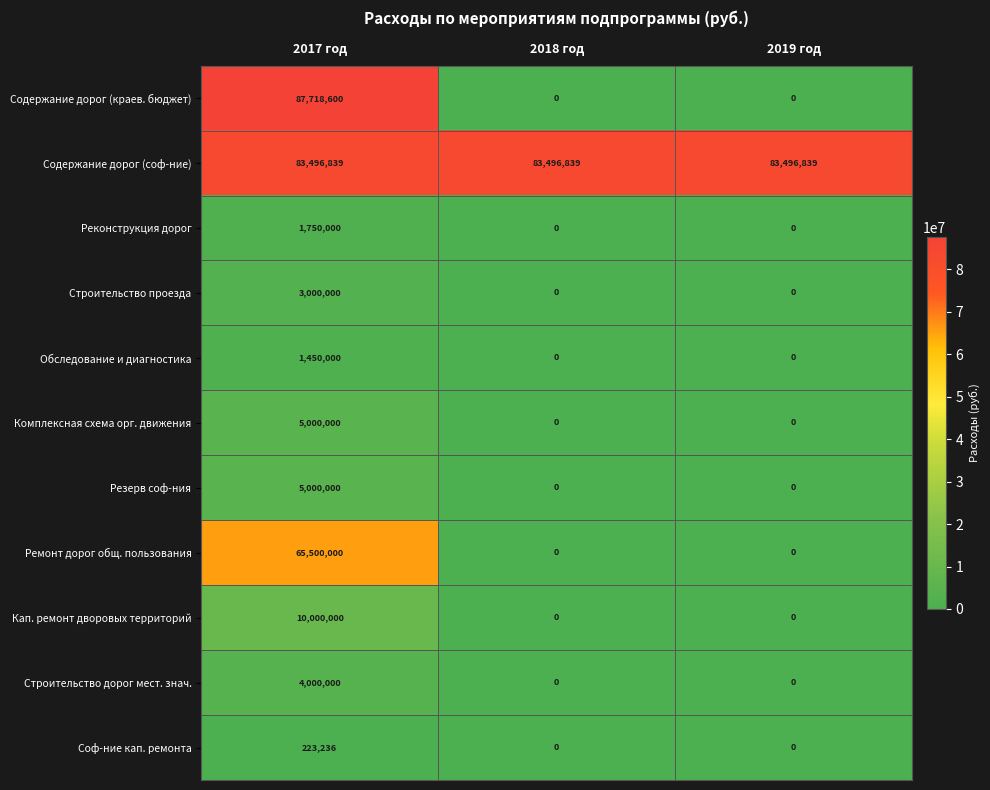

What is the sum of the Содержание дорог (краев. бюджет) values at 2017 год and 2019 год?

87718600